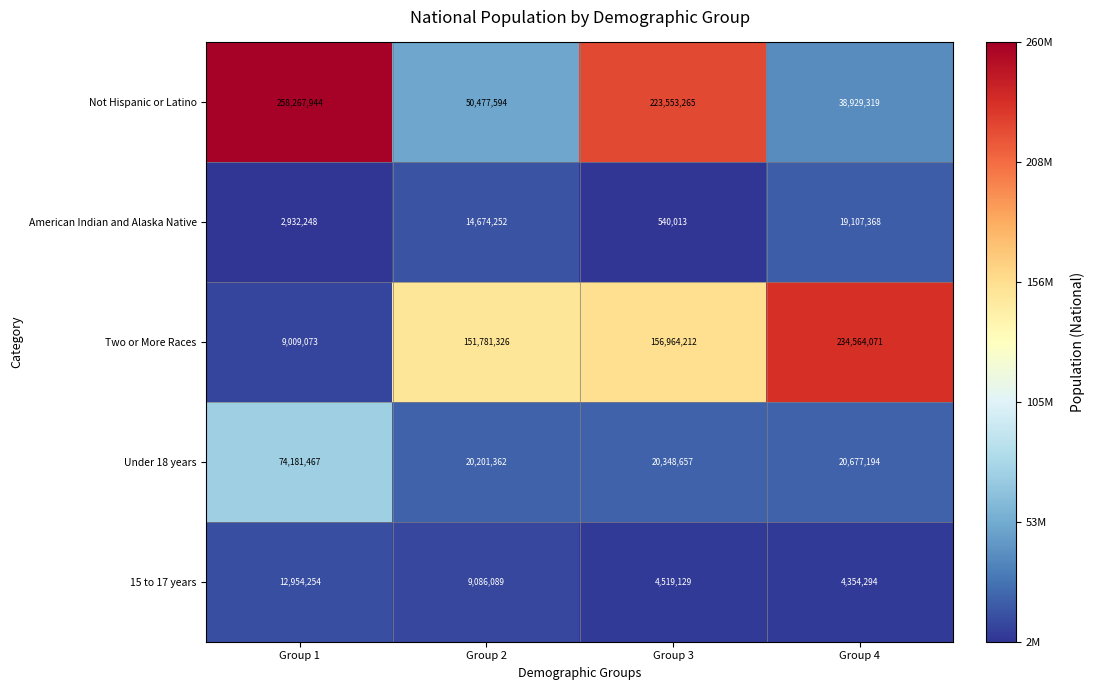

Which series has the largest total across all categories?

Not Hispanic or Latino